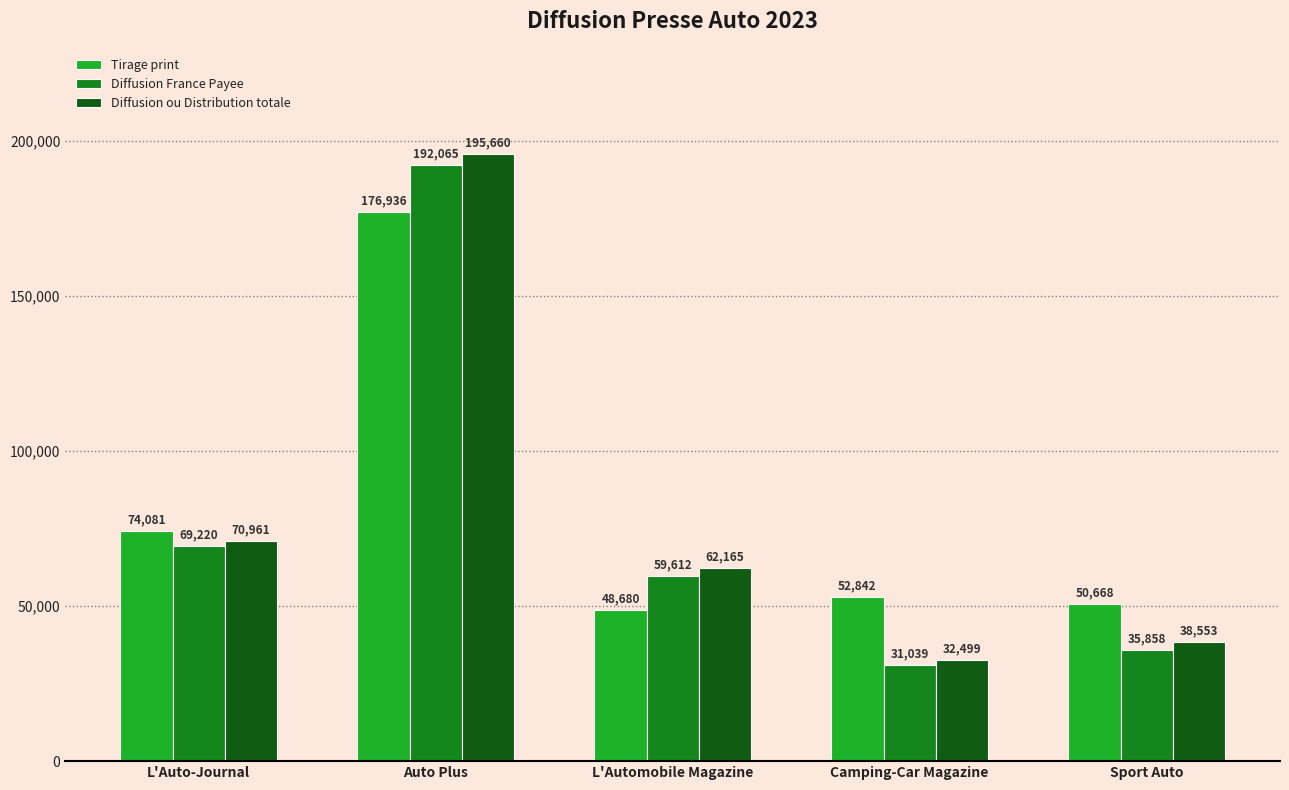

Which category has the highest value in the Diffusion France Payee series?

Auto Plus